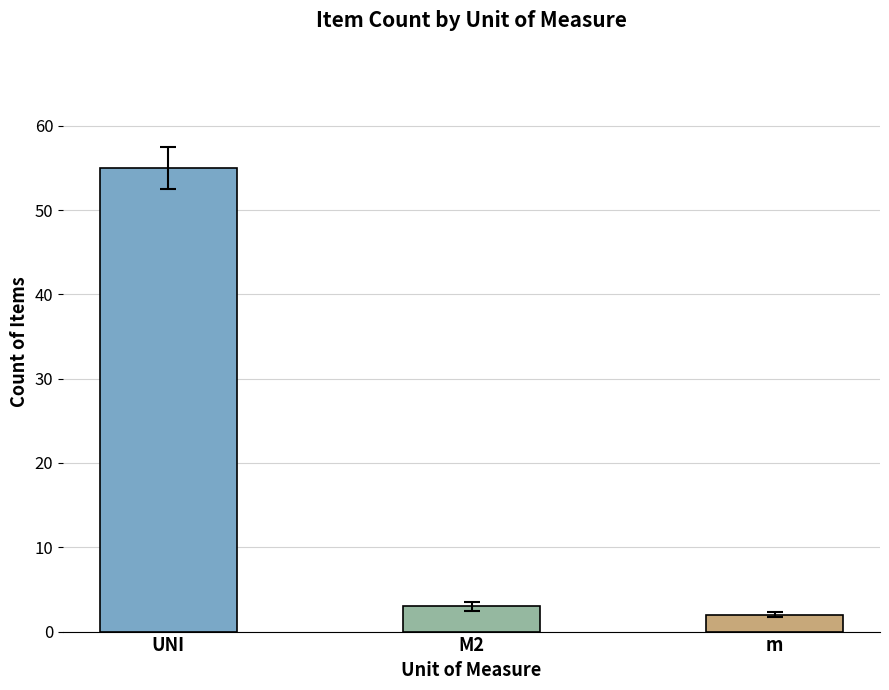

How many data points are less than 3?

1